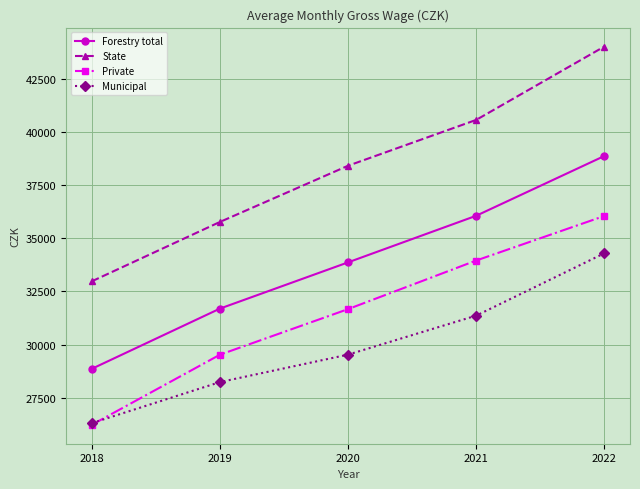

At which category does the chart reach its minimum across all series?

2018